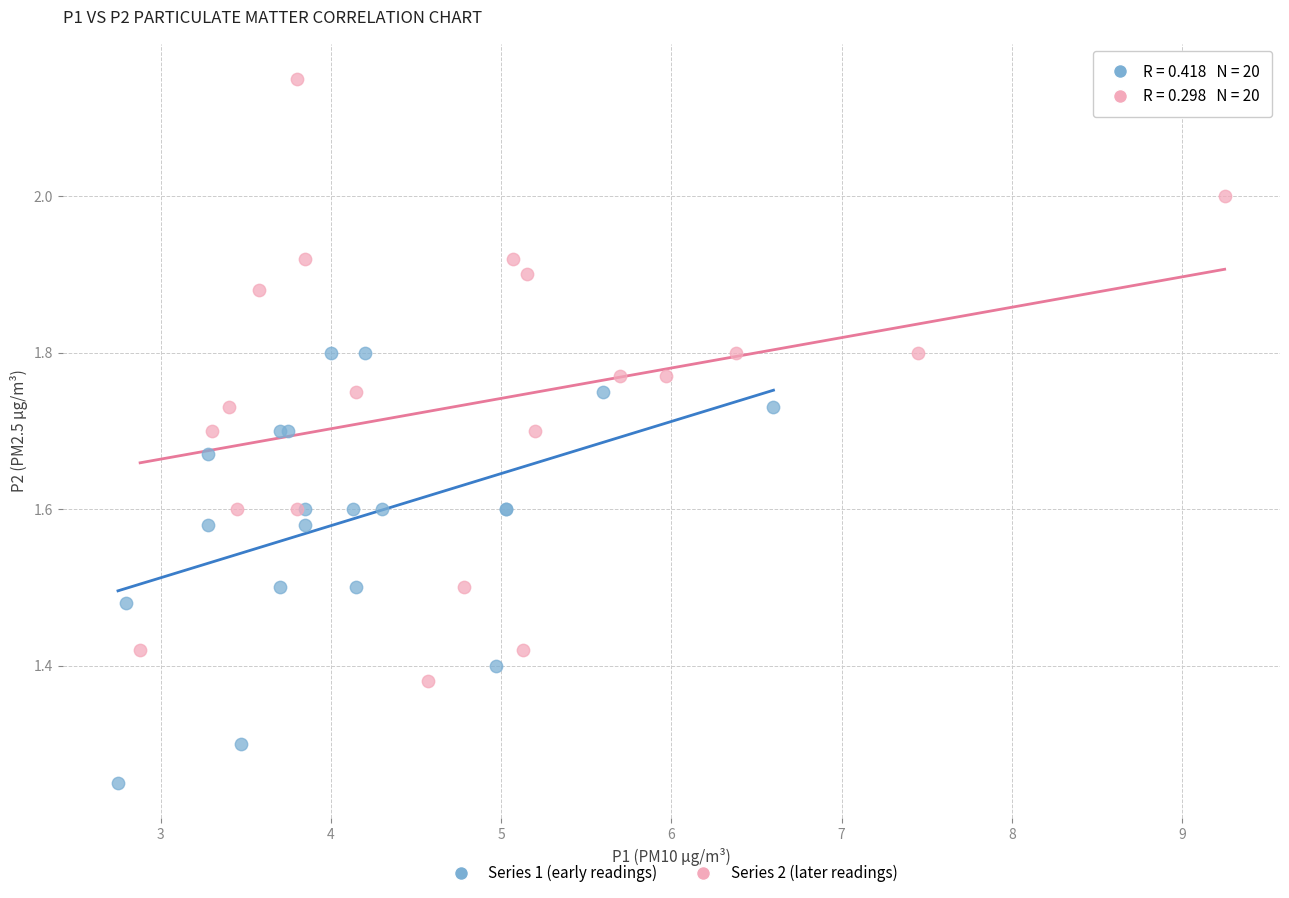

What are all the series names shown in the legend?

Series 1 (early readings), Series 2 (later readings)